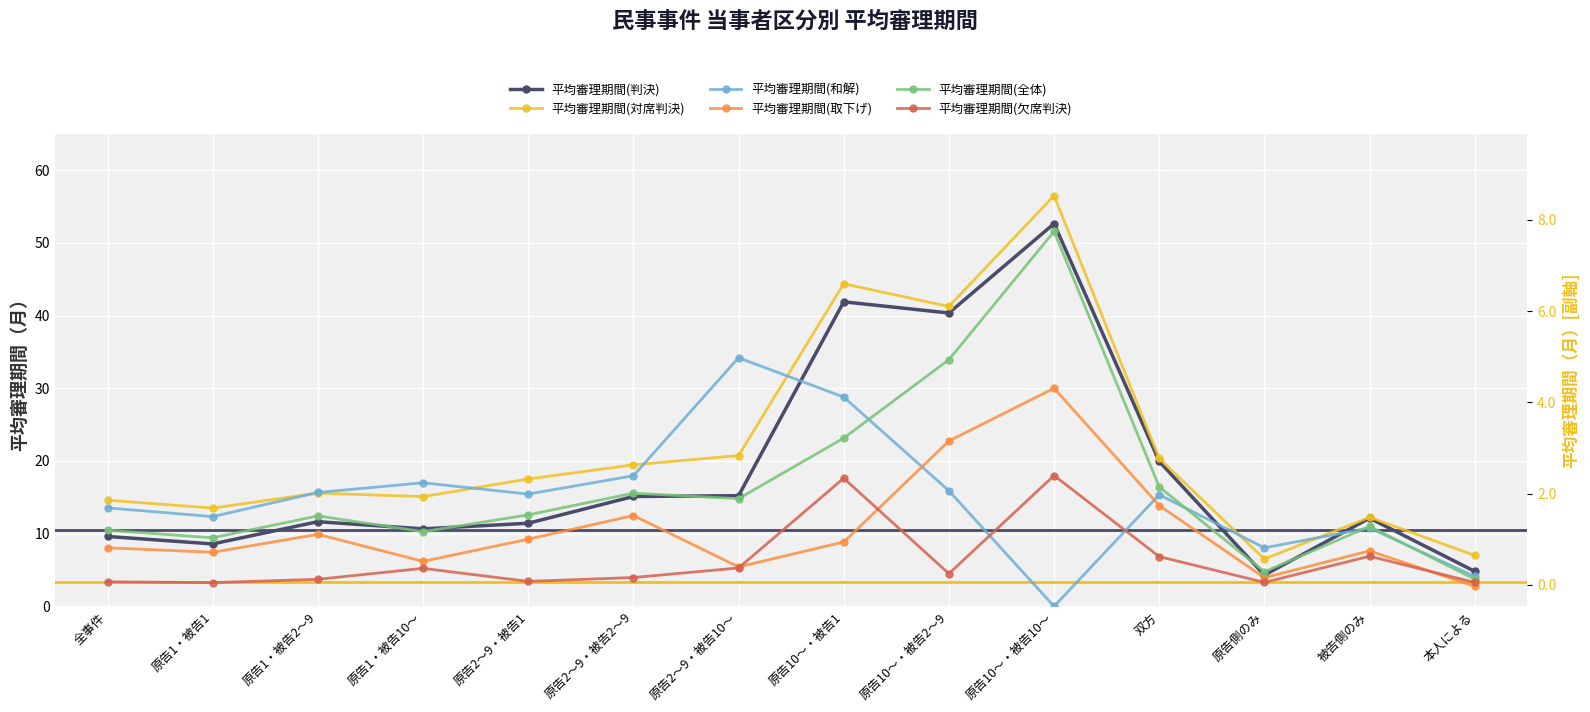

True or false: 平均審理期間(対席判決) and 平均審理期間(欠席判決) intersect in this chart.

False